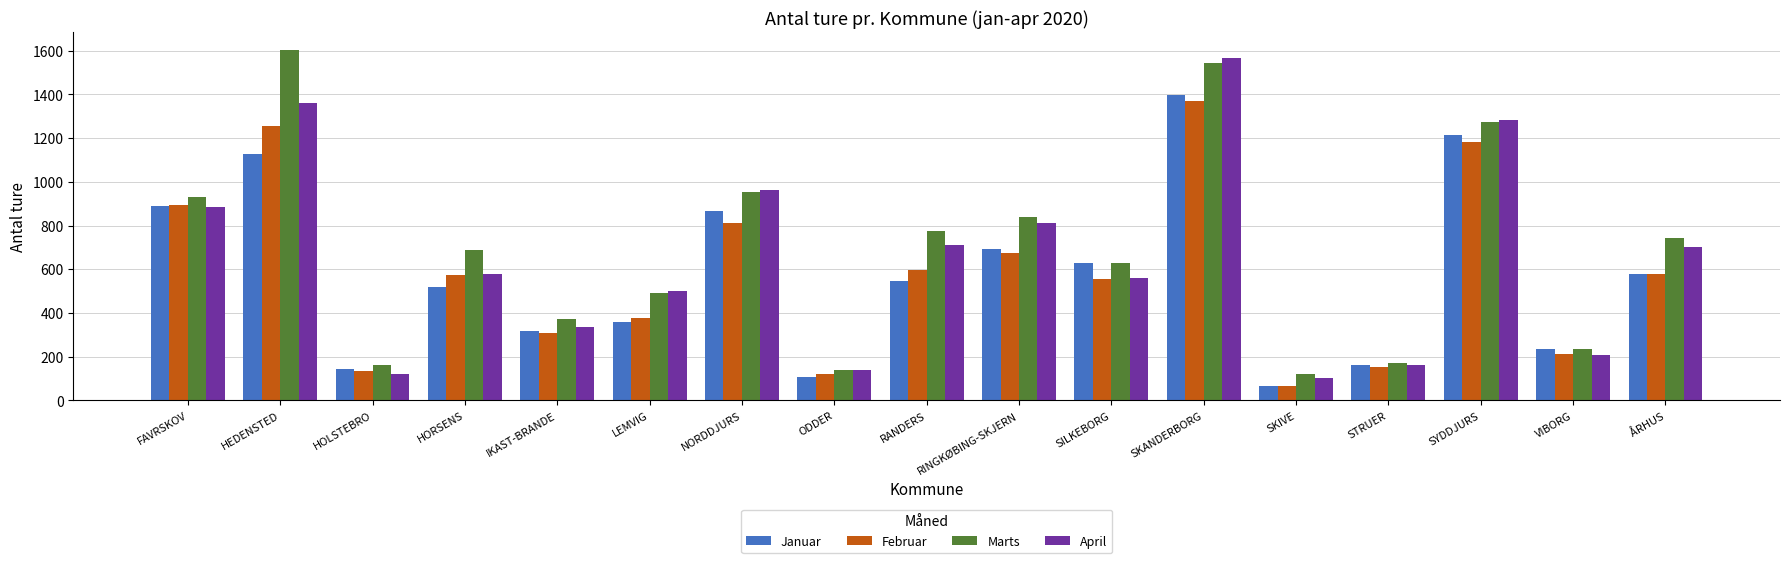

What are all the series names shown in the legend?

Januar, Februar, Marts, April